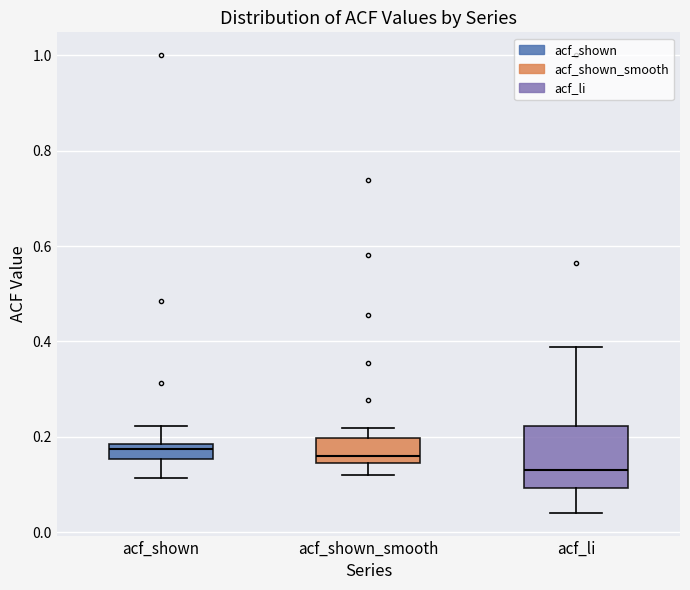

Comparing the boxes themselves (not the whiskers), which one is the tallest?

acf_li